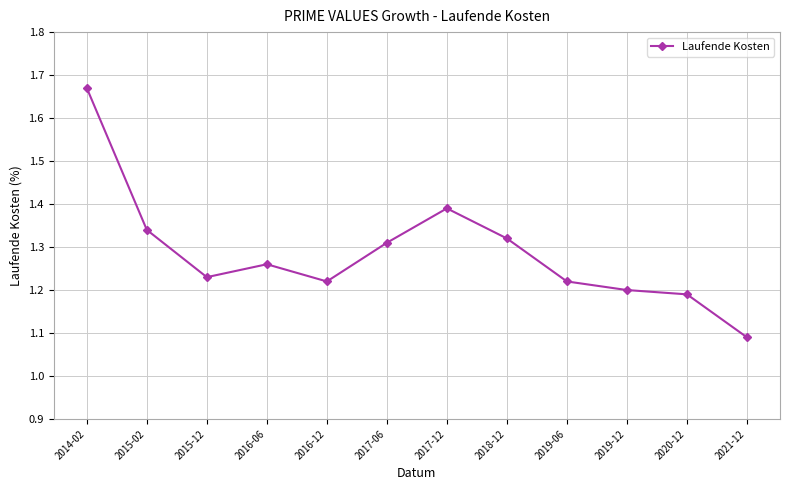

The value at 2015-12 is 1.2. True or false?

True